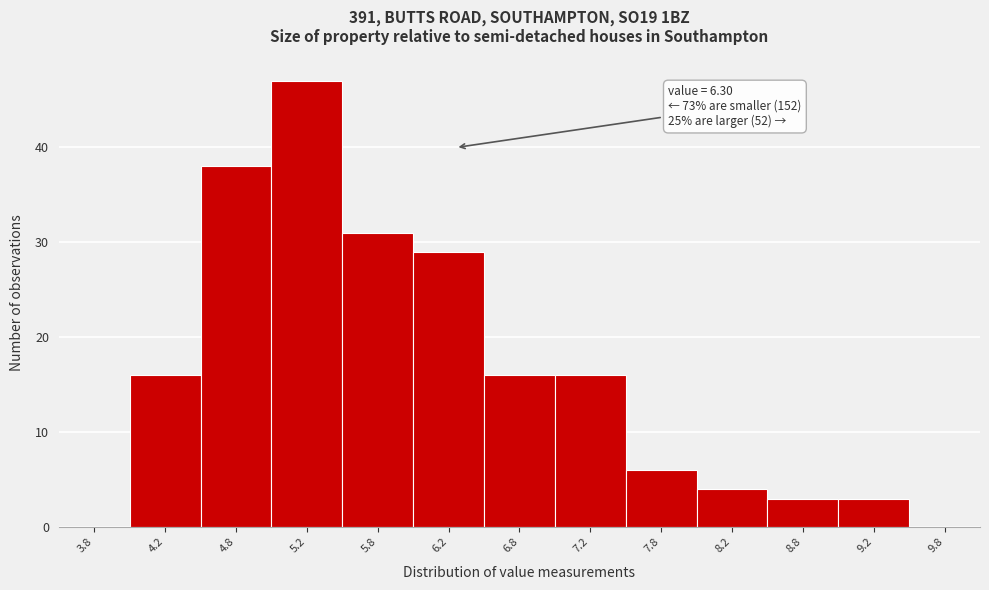

Which range on the x-axis has the tallest bar?

5.0 to 5.5